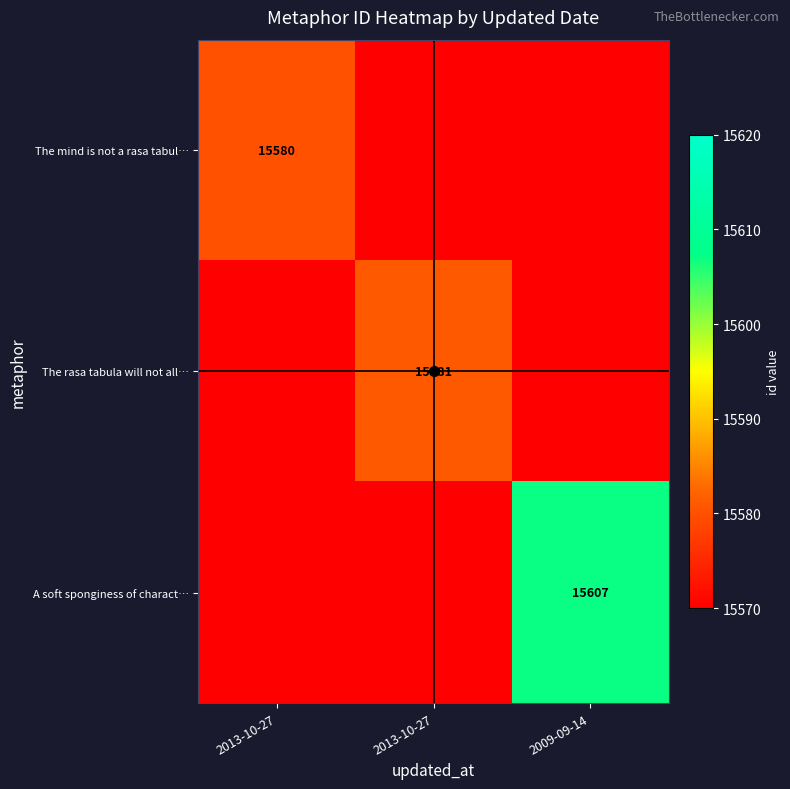

Which series has the widest spread of values?

A soft sponginess of charact…